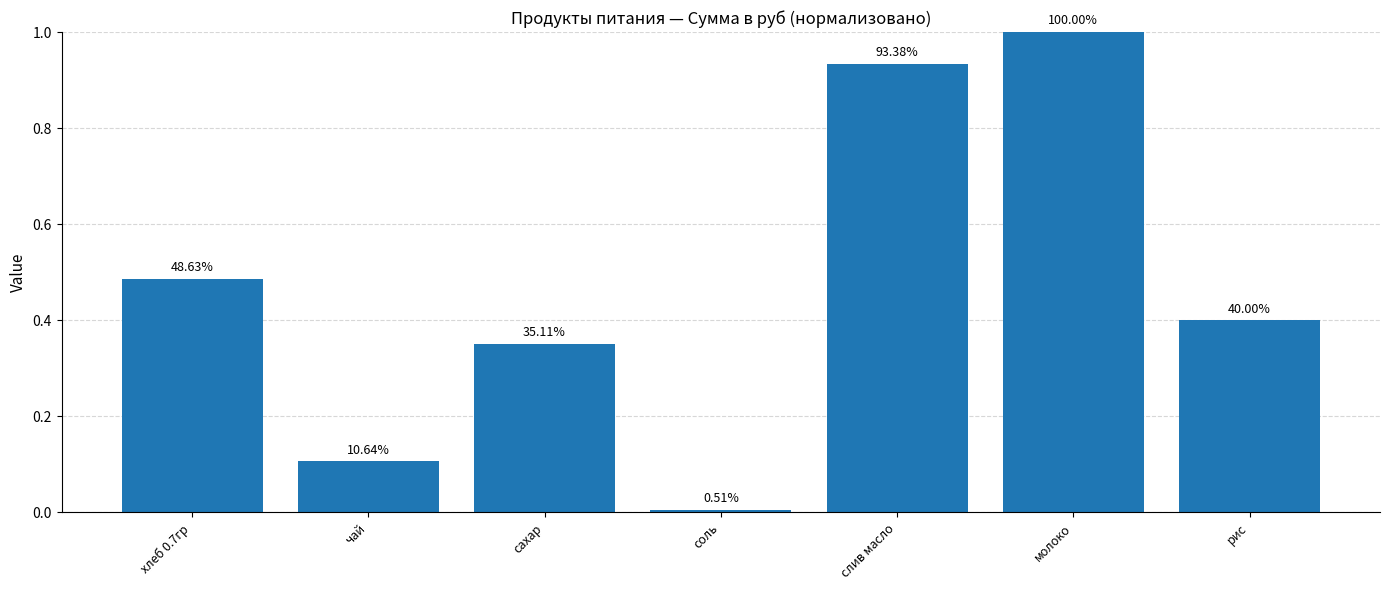

Which has a higher value, соль or молоко?

молоко